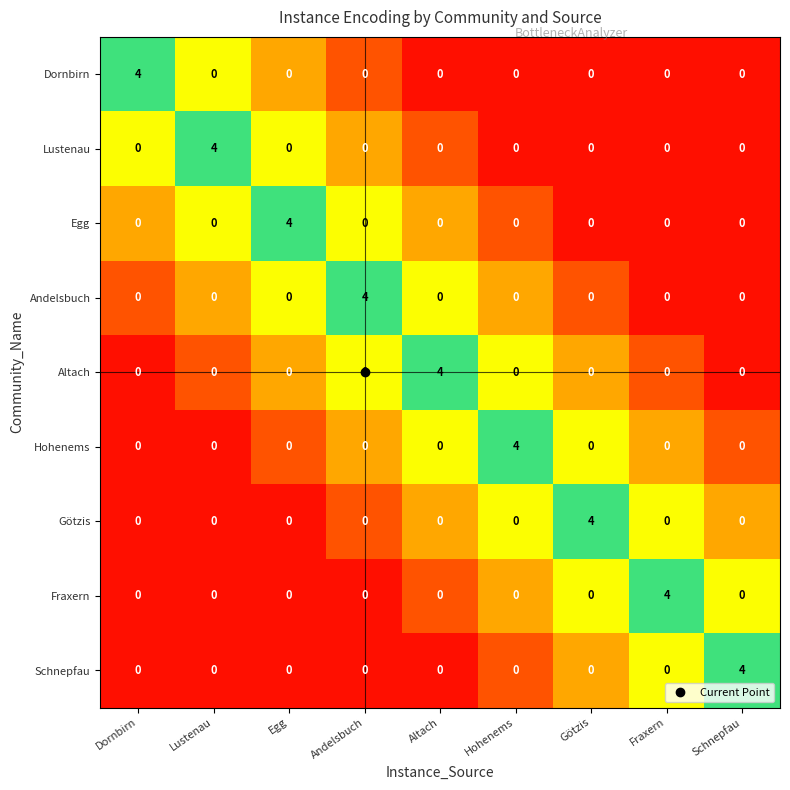

What is the total value across all series at Schnepfau?

4